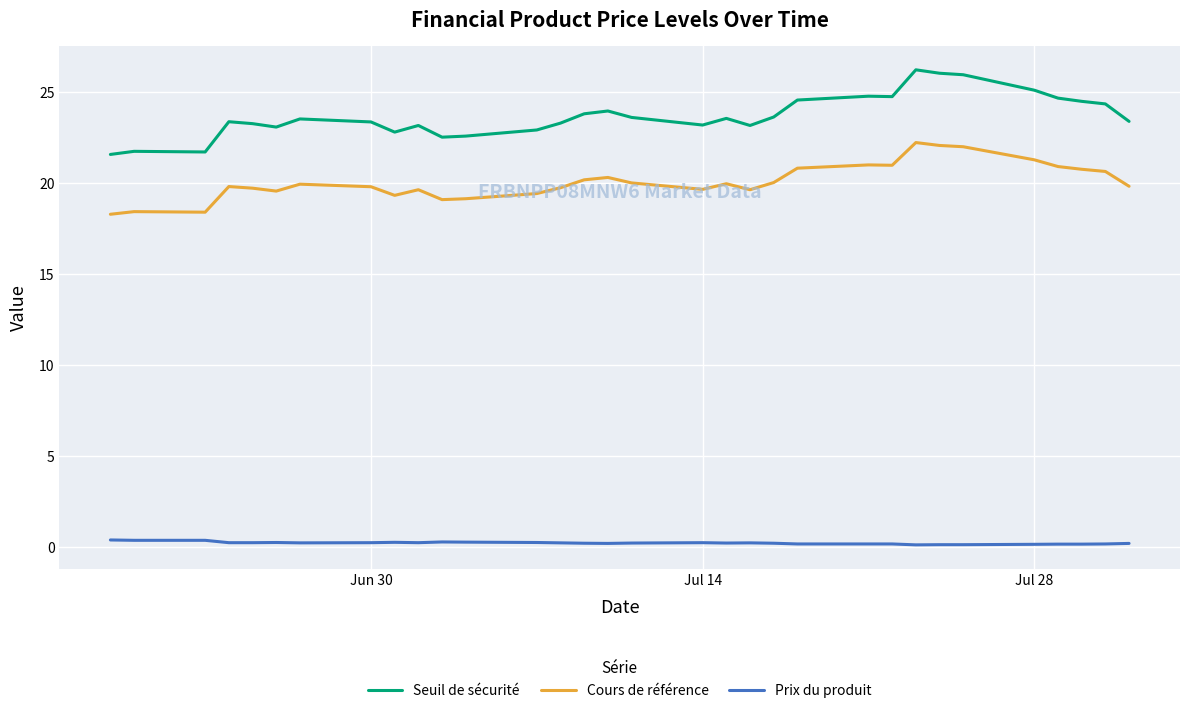

How many lines are shown in the chart?

3